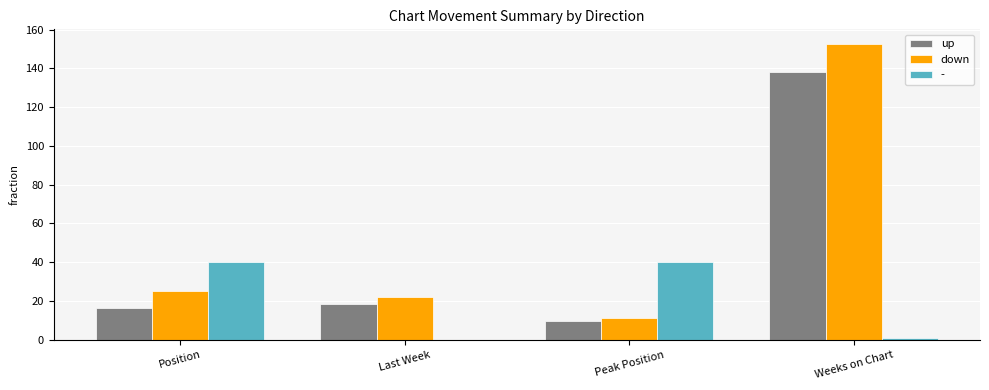

Is the value of down at Last Week greater than the value of - at Last Week?

Yes